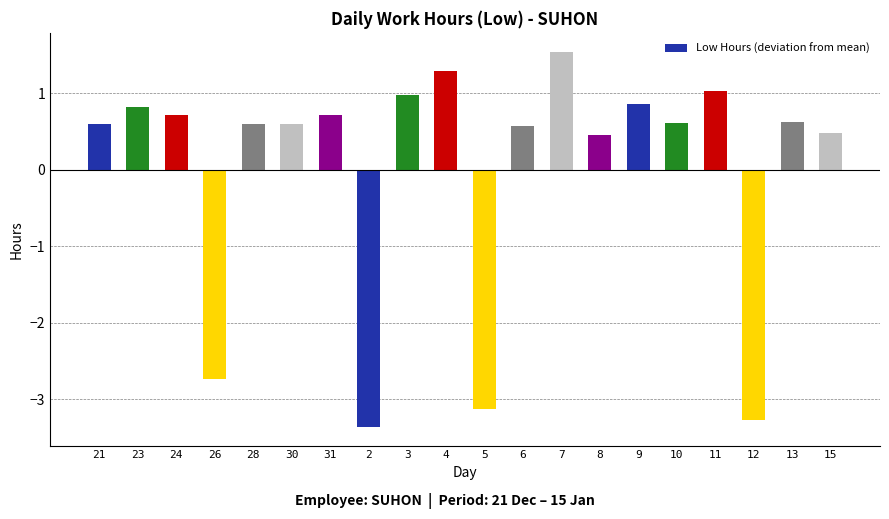

Reading right to left, transcribe all the data shown in this chart.

15=0.5	13=0.6	12=-3.3	11=1.0	10=0.6	9=0.9	8=0.5	7=1.5	6=0.6	5=-3.1	4=1.3	3=1.0	2=-3.4	31=0.7	30=0.6	28=0.6	26=-2.7	24=0.7	23=0.8	21=0.6